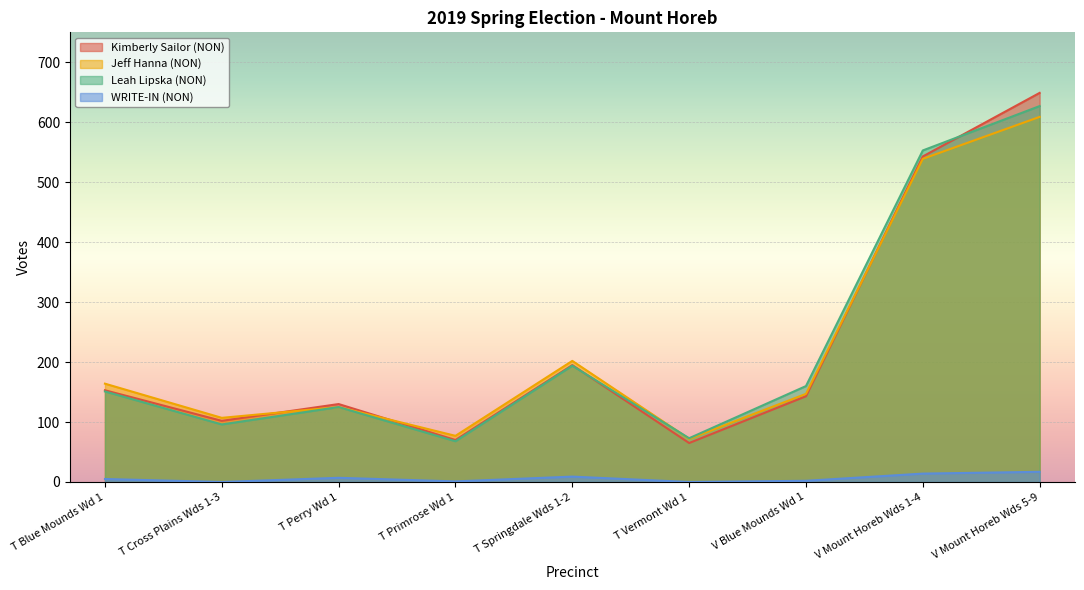

Is the value of Jeff Hanna (NON) at T Primrose Wd 1 greater than the value of WRITE-IN (NON) at T Vermont Wd 1?

Yes